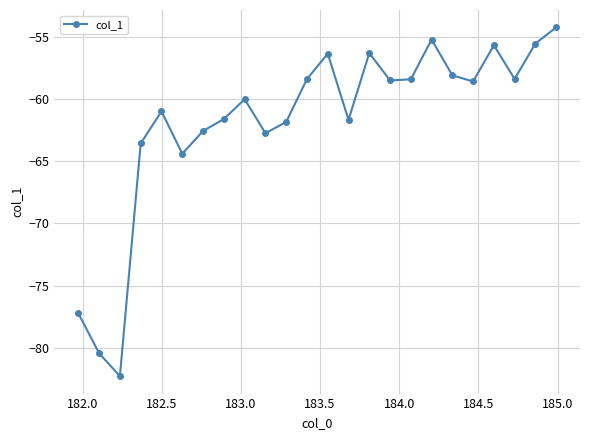

What is the greatest value displayed?

-54.2